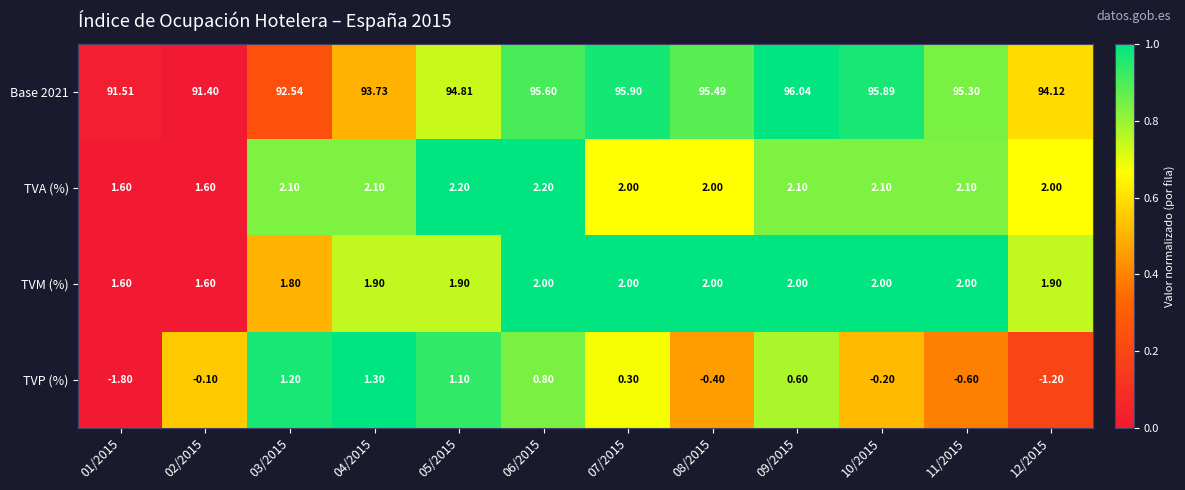

Is the value of TVM (%) at 01/2015 greater than the value of TVP (%) at 10/2015?

Yes